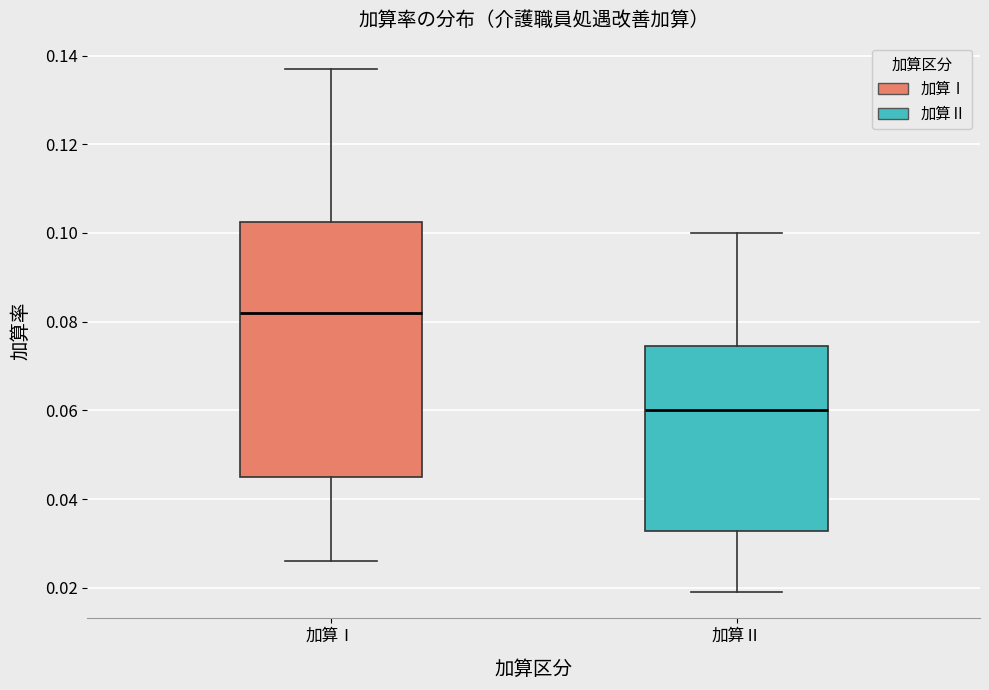

Which box's median line is the highest?

加算Ⅰ